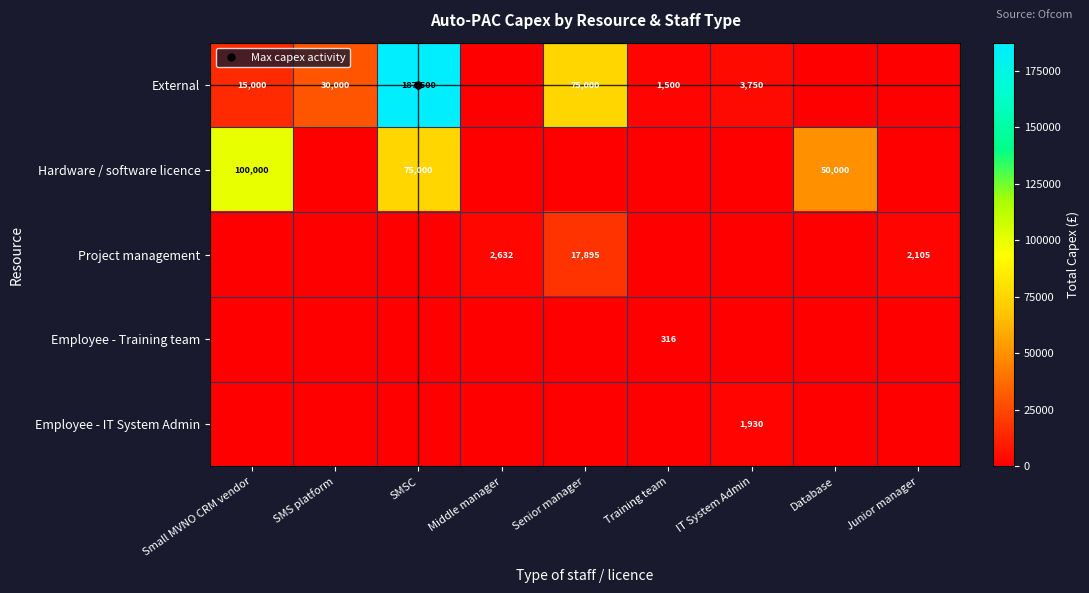

What is the difference between the second highest and second lowest values in the External series?

75000.0